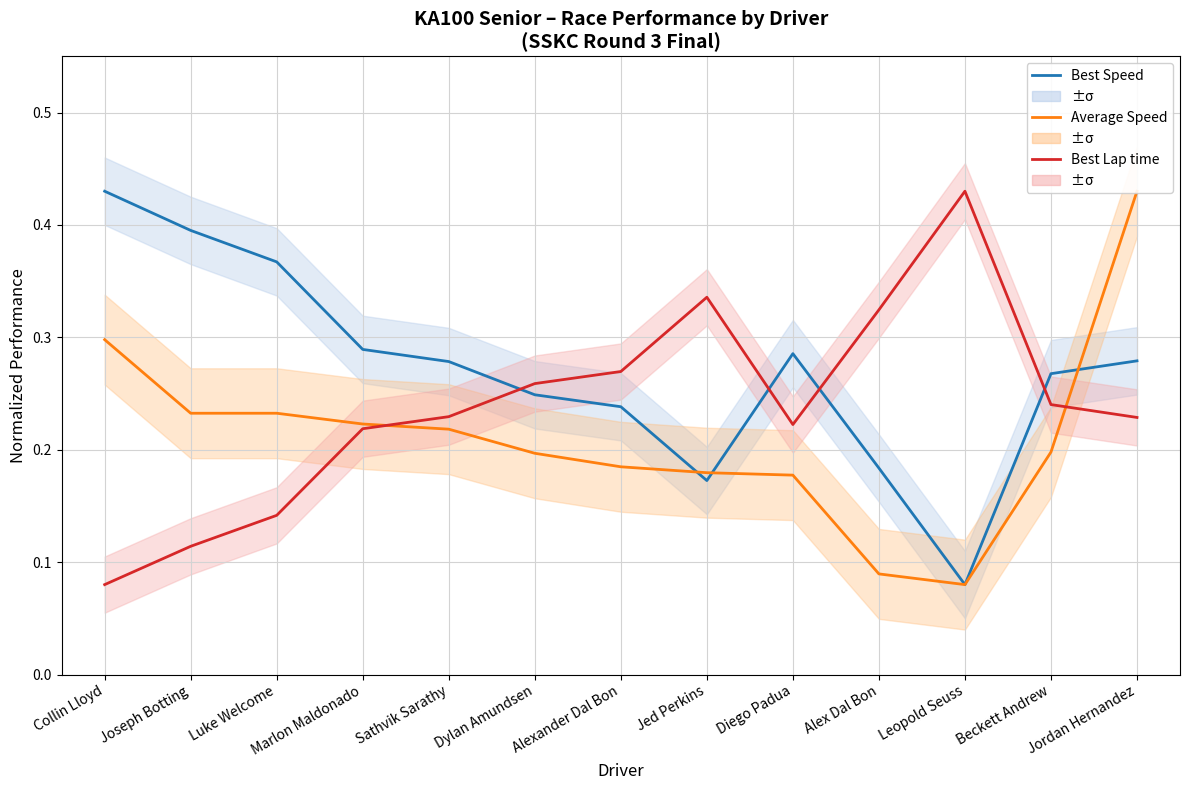

How many series are shown in this chart?

3